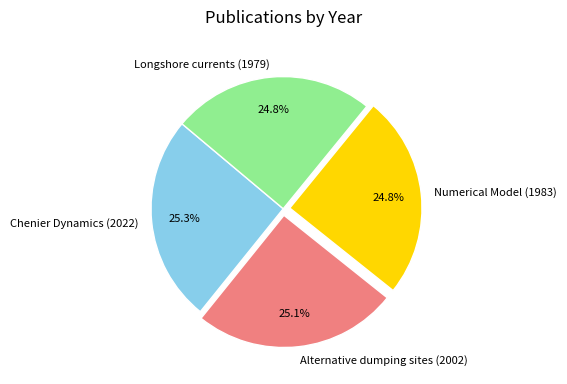

Count the number of slices in the pie.

4